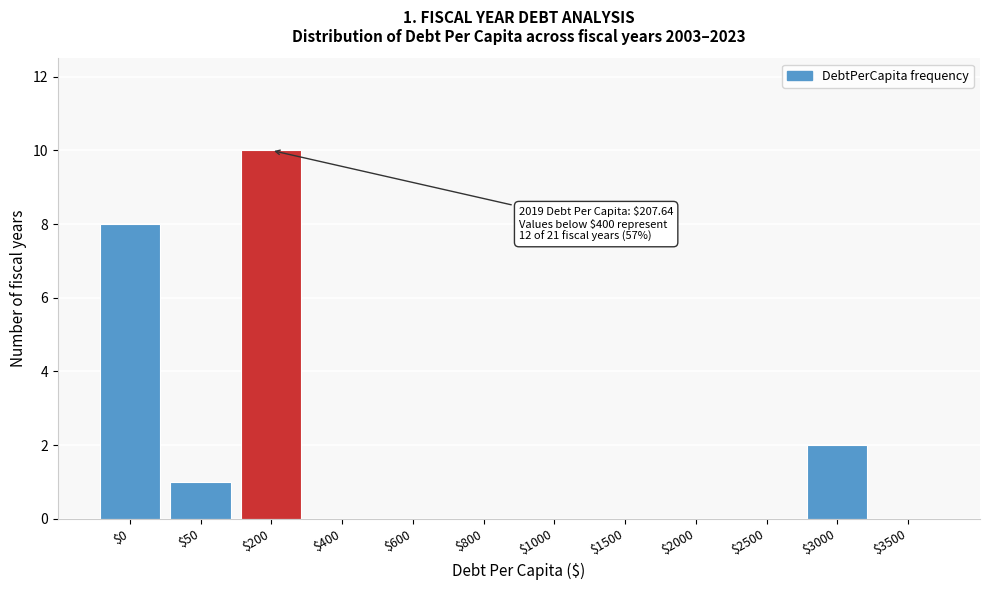

True or false: the data shows 0 at $2000.

True